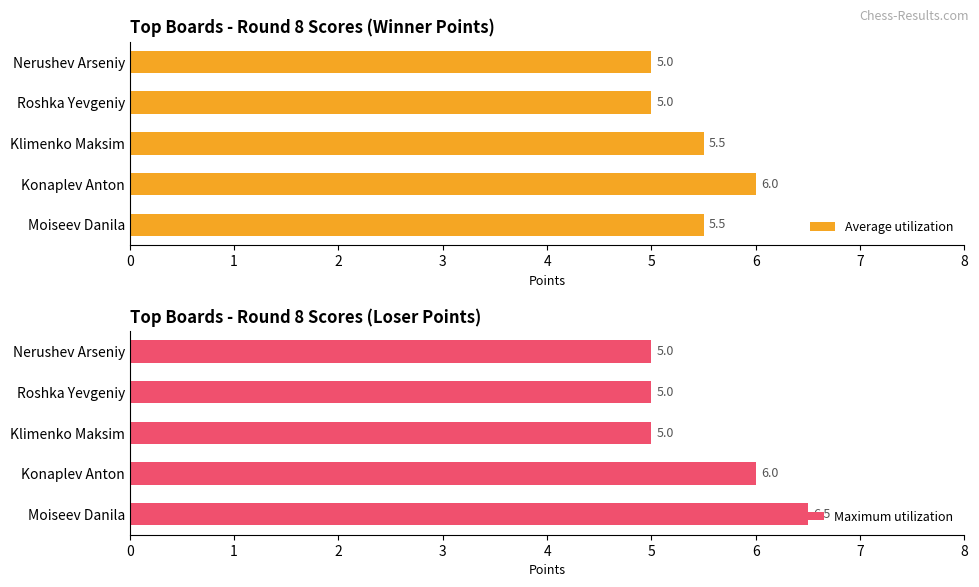

Is it true that Average utilization equals 1.9 at Moiseev Danila?

False